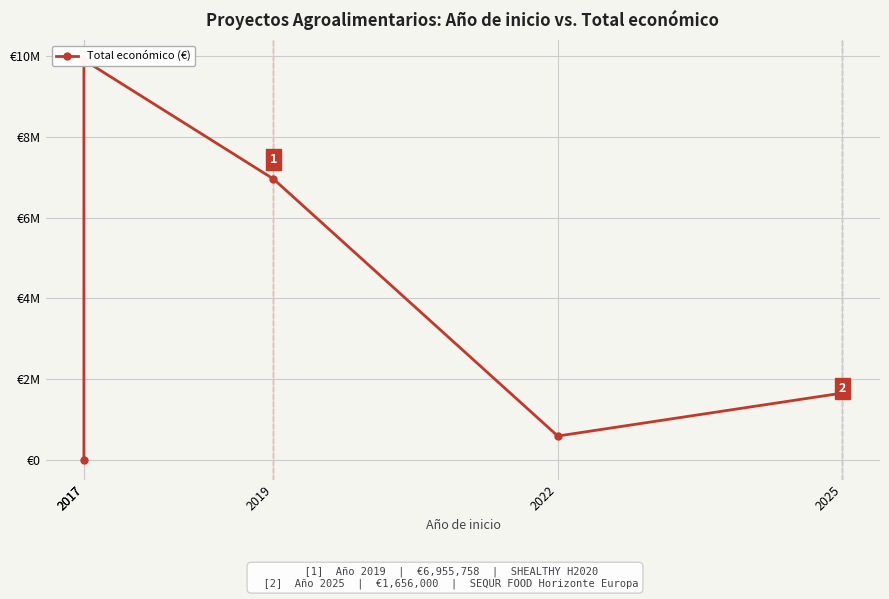

What is the minimum value shown in the chart?

10000